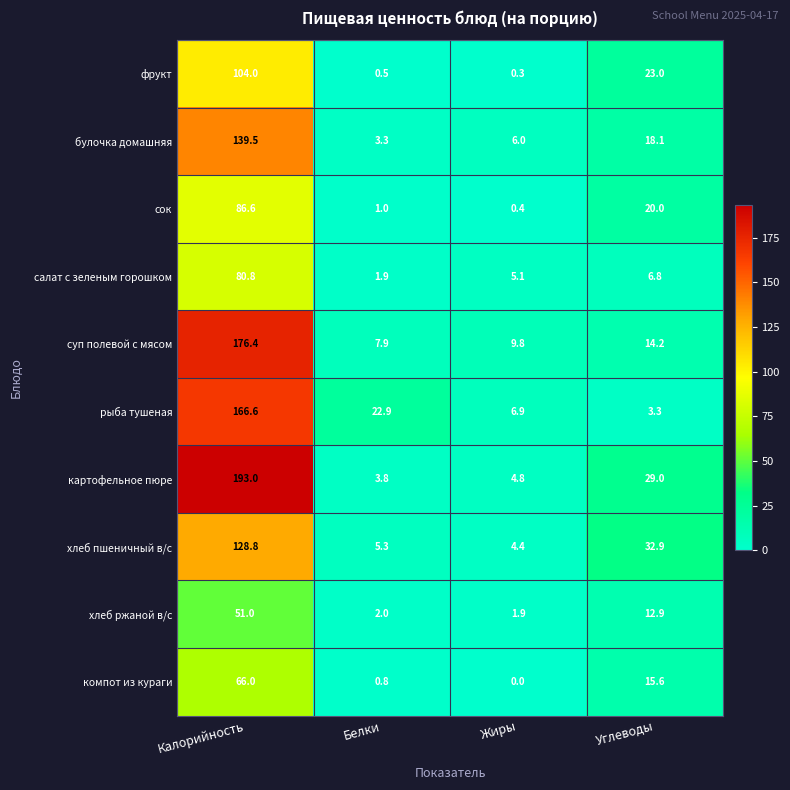

Count the number of data series in this chart.

10